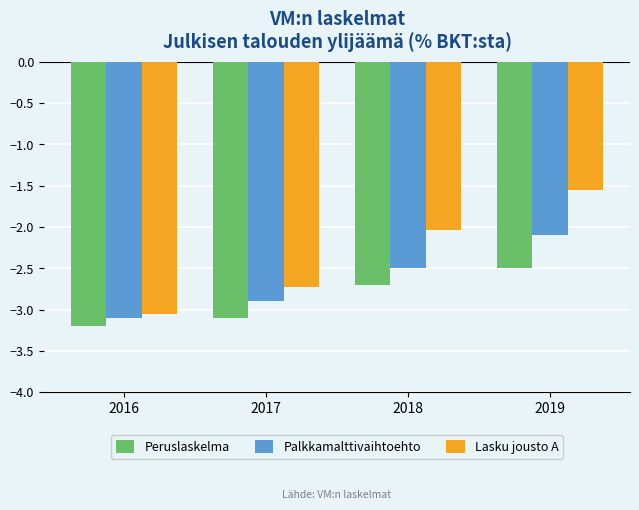

What are all the series names shown in the legend?

Peruslaskelma, Palkkamalttivaihtoehto, Lasku jousto A